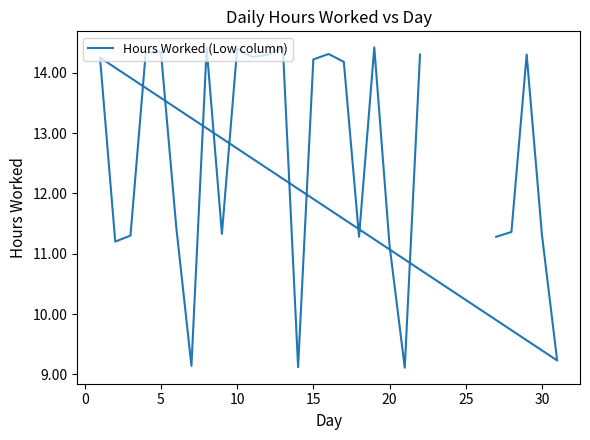

What is the smallest value displayed?

9.1